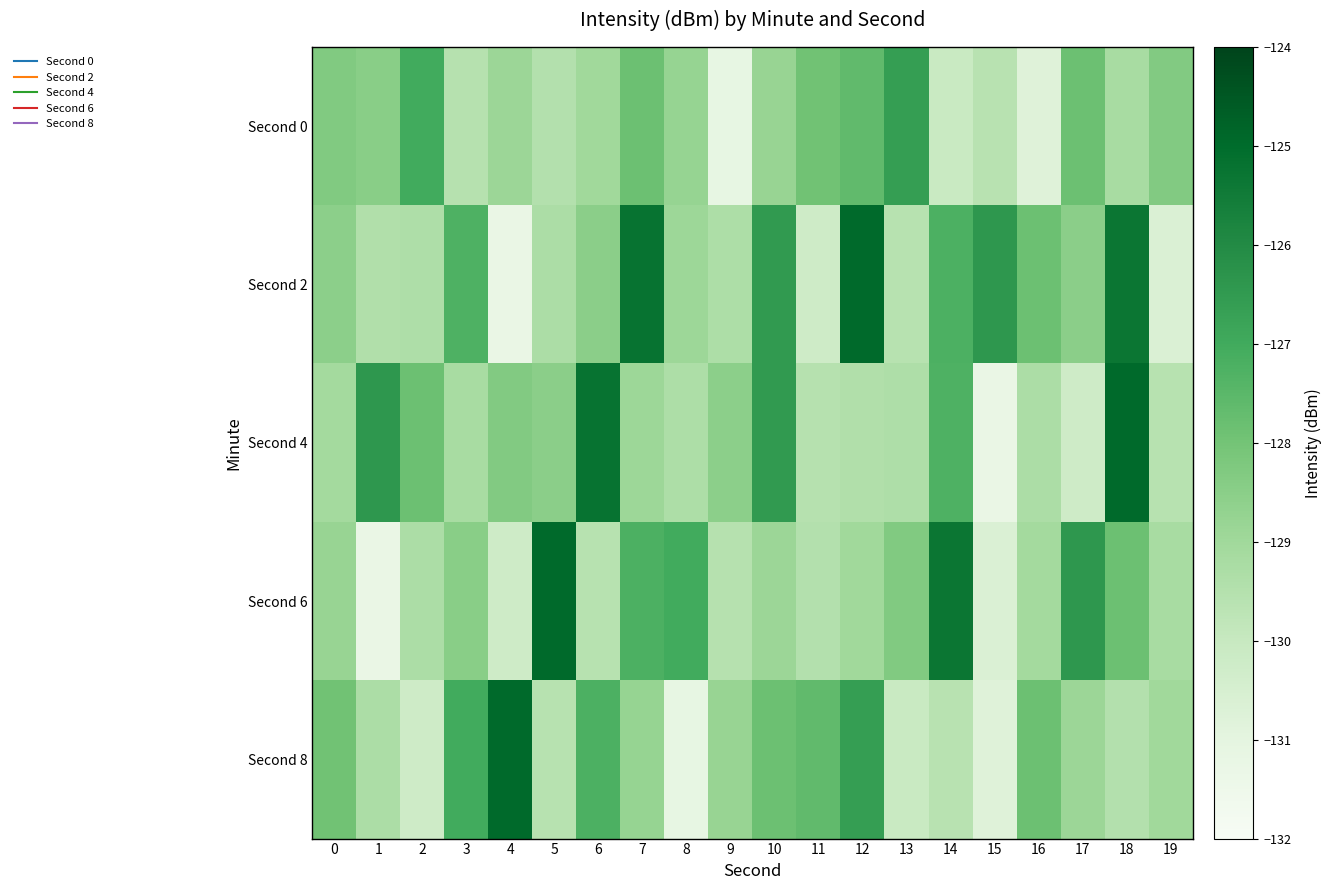

Which label corresponds to the largest value in the chart?

12